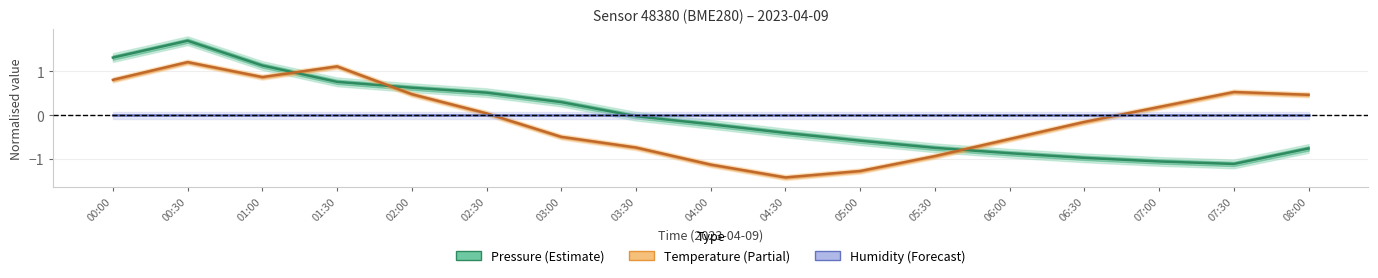

Count the number of categories in the chart.

17